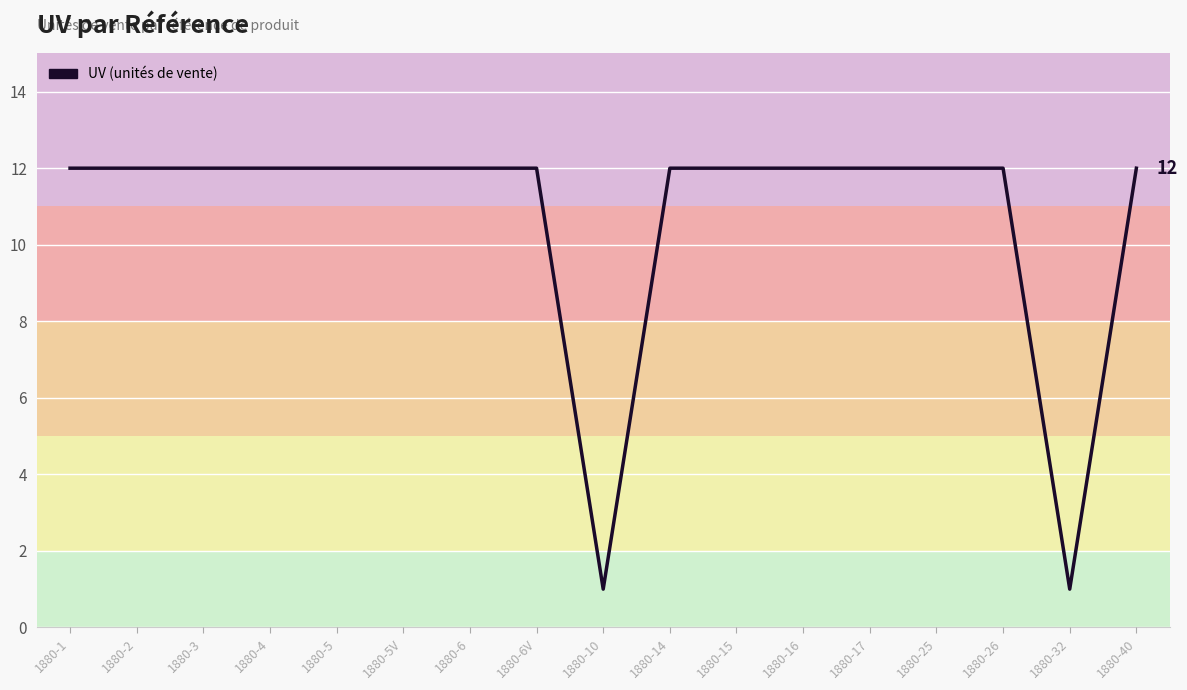

What is the greatest value displayed?

12